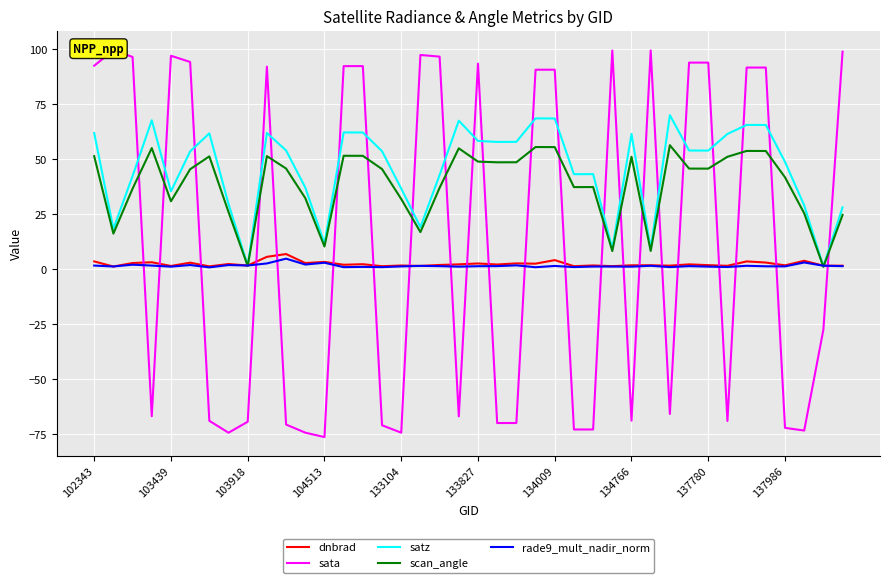

What is the highest value of the scan_angle series?

56.3